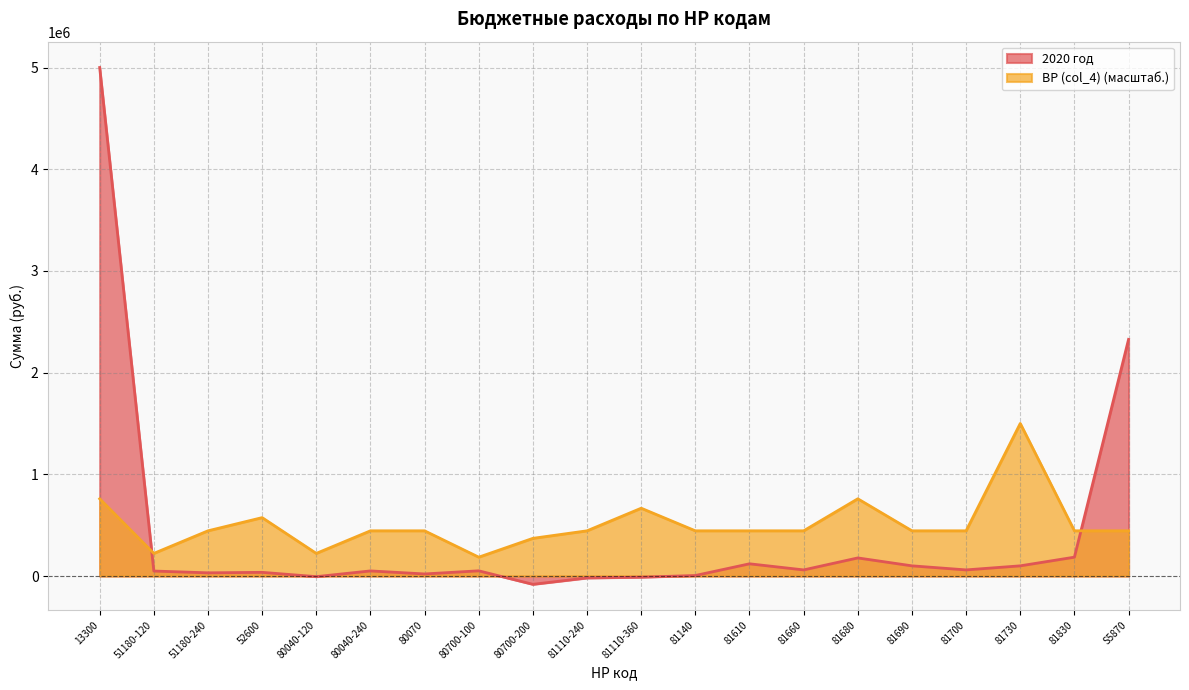

Rank the series by their average value, from highest to lowest.

ВР (col_4) (масштаб.), 2020 год